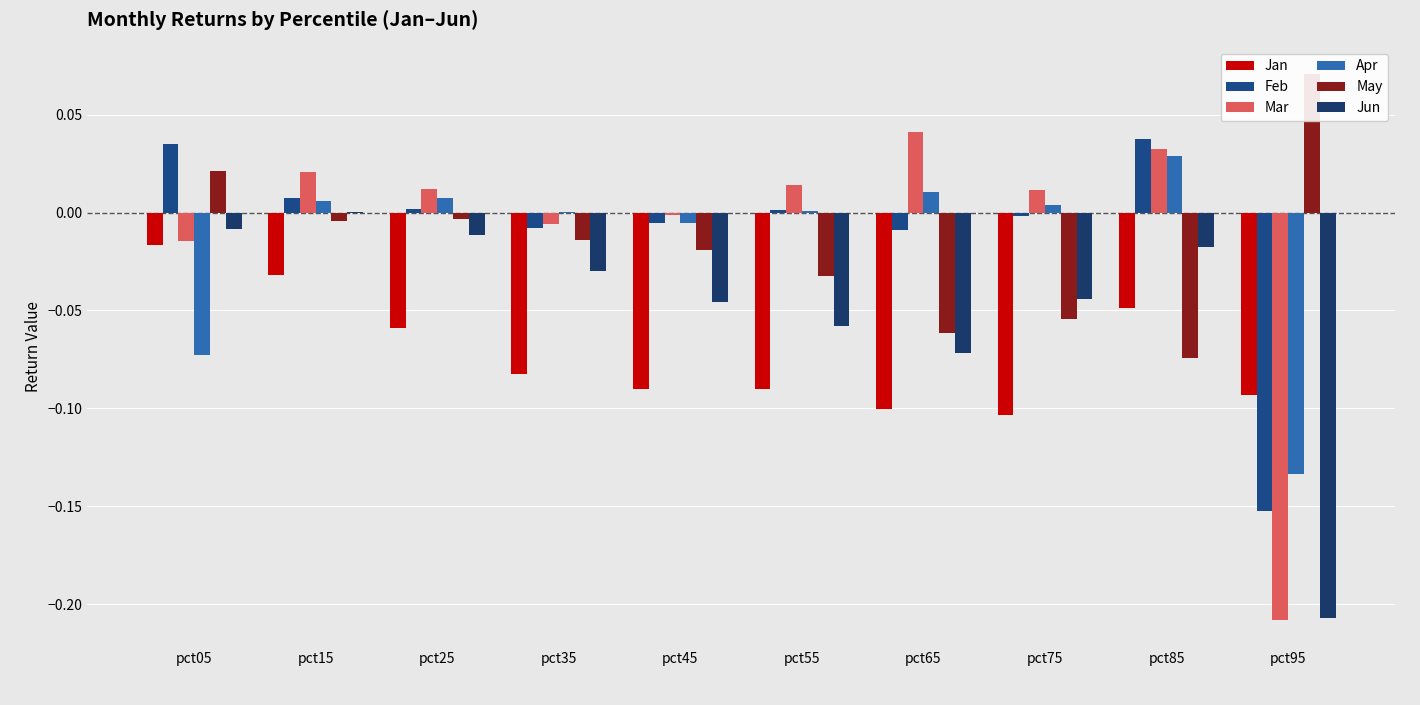

What is the average value of the Jan series?

-0.1